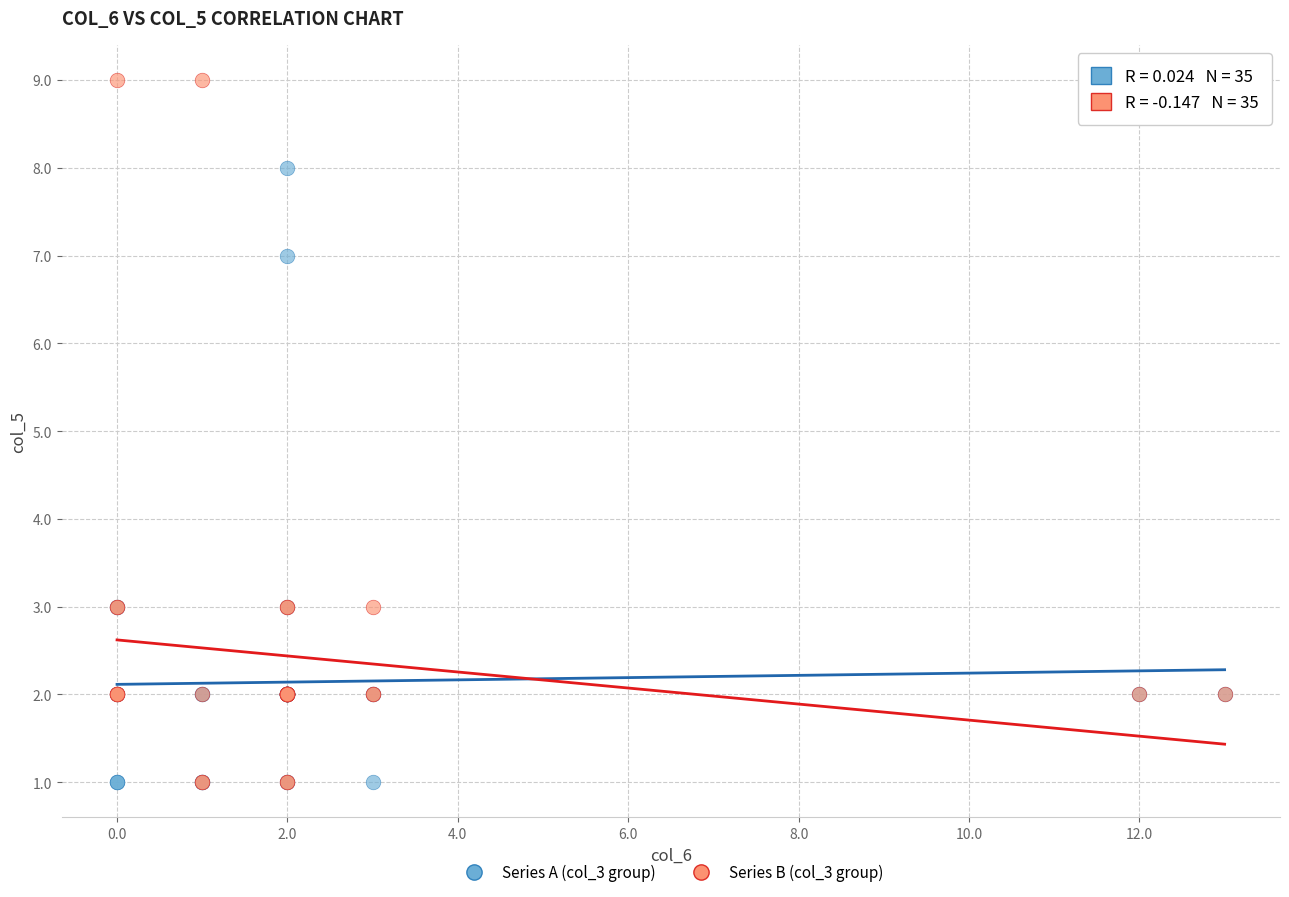

Which series has the largest Y range (max minus min)?

Series B (col_3 group)